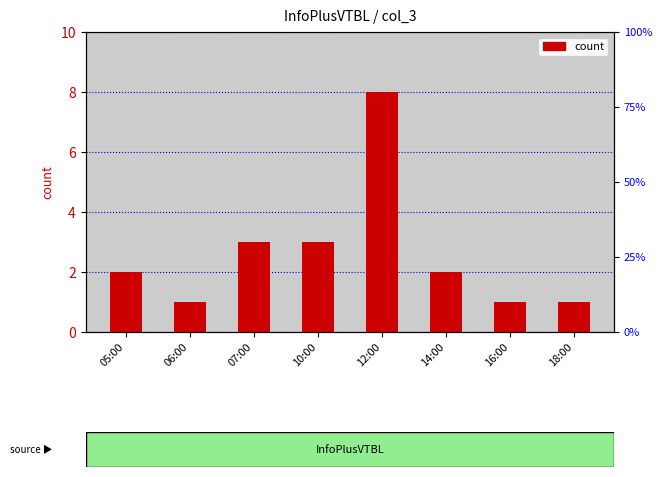

Which category has the highest value across all series?

12:00